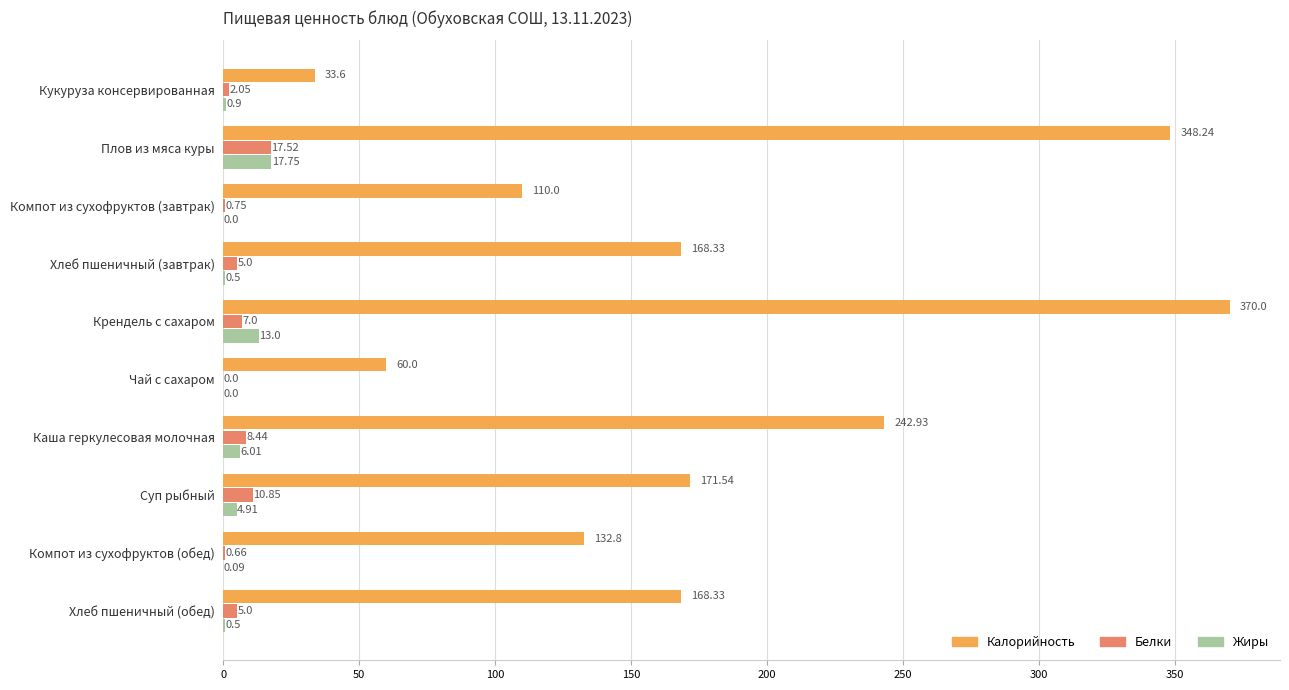

What is the average value of the Калорийность series?

180.6